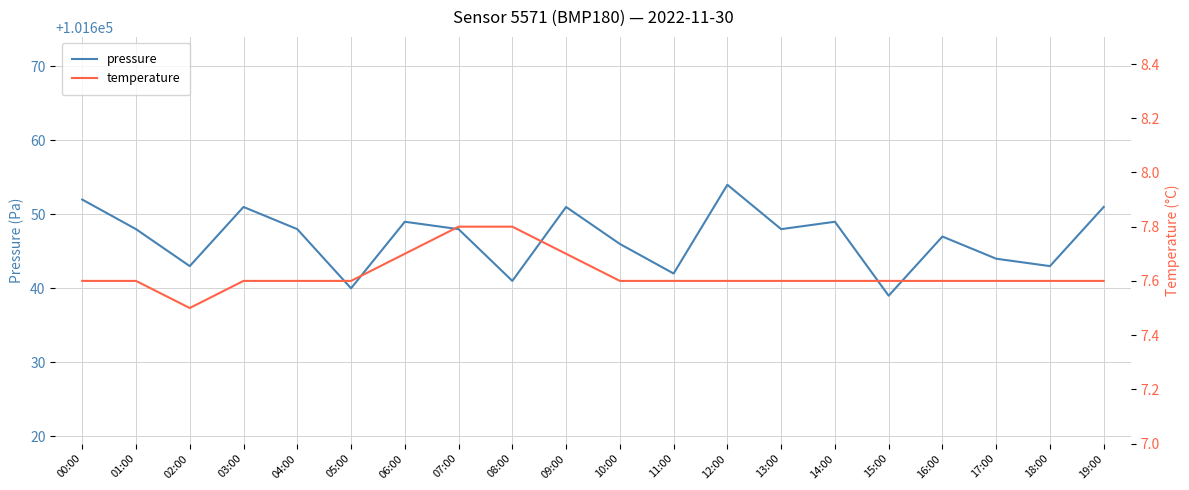

At which category does pressure reach its first local peak?

03:00